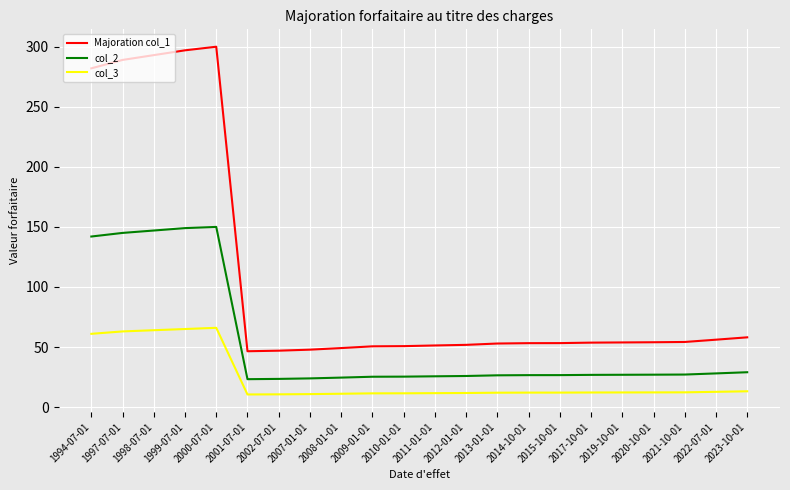

Which series changed the most between 1998-07-01 and 2022-07-01?

Majoration col_1